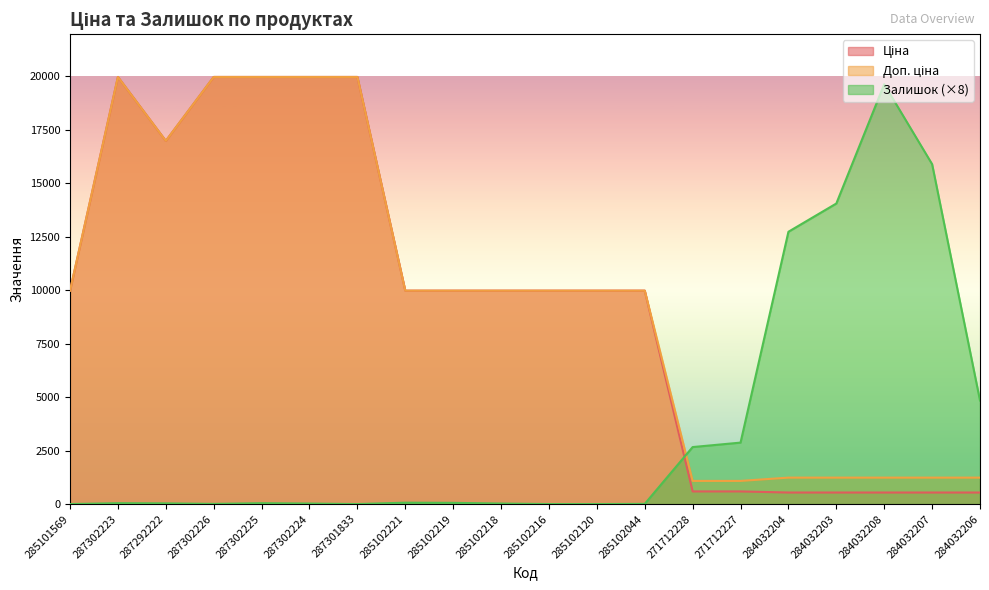

The Залишок series shows 8.0 at 285102044. True or false?

True